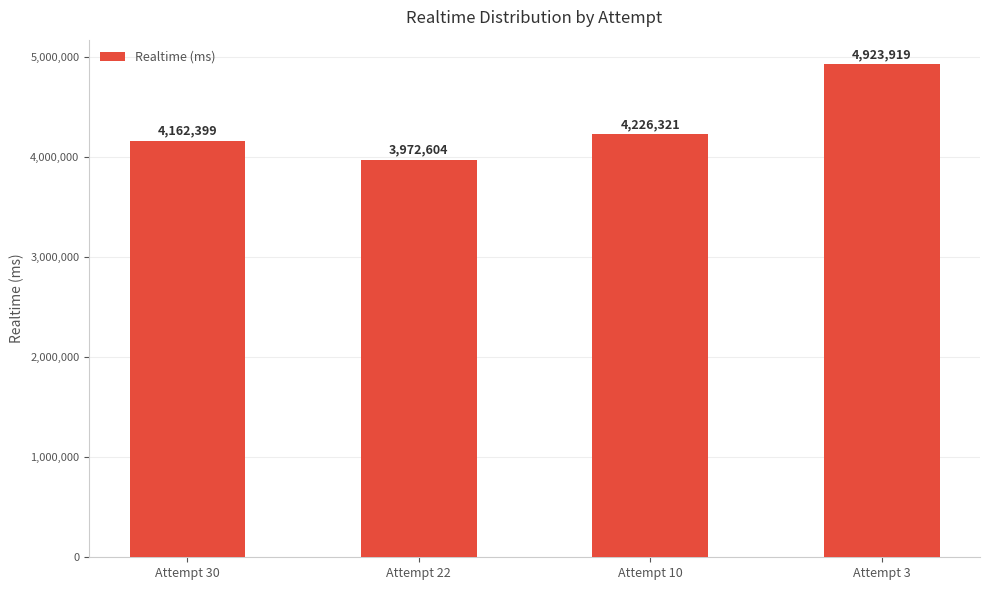

Reading left to right, what are all the values shown in this chart?

4162399	3972604	4226321	4923919